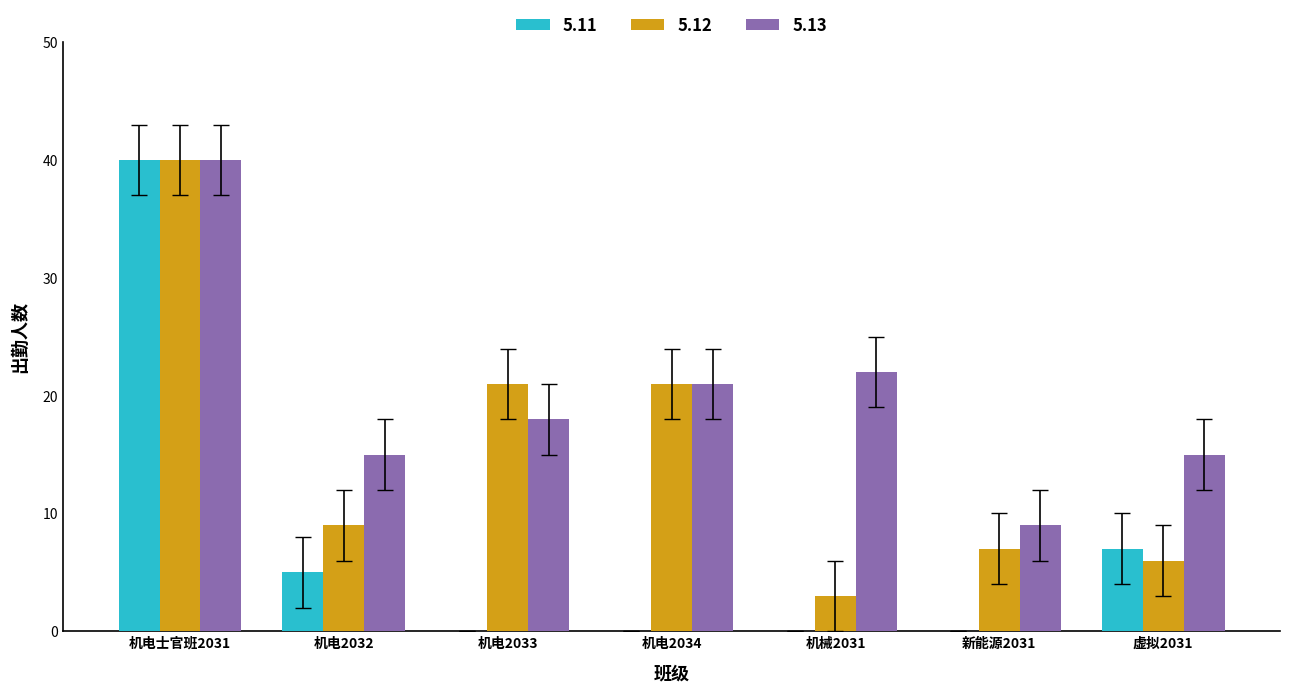

Count the number of data series in this chart.

3